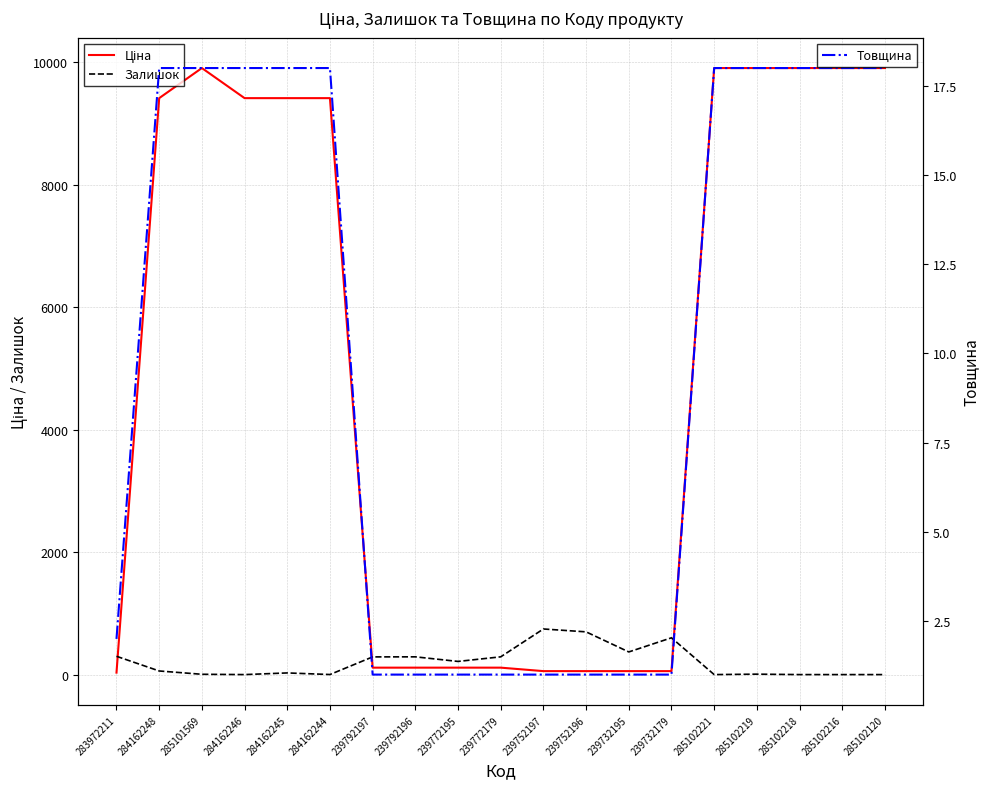

What is the sum of all Товщина values?

190